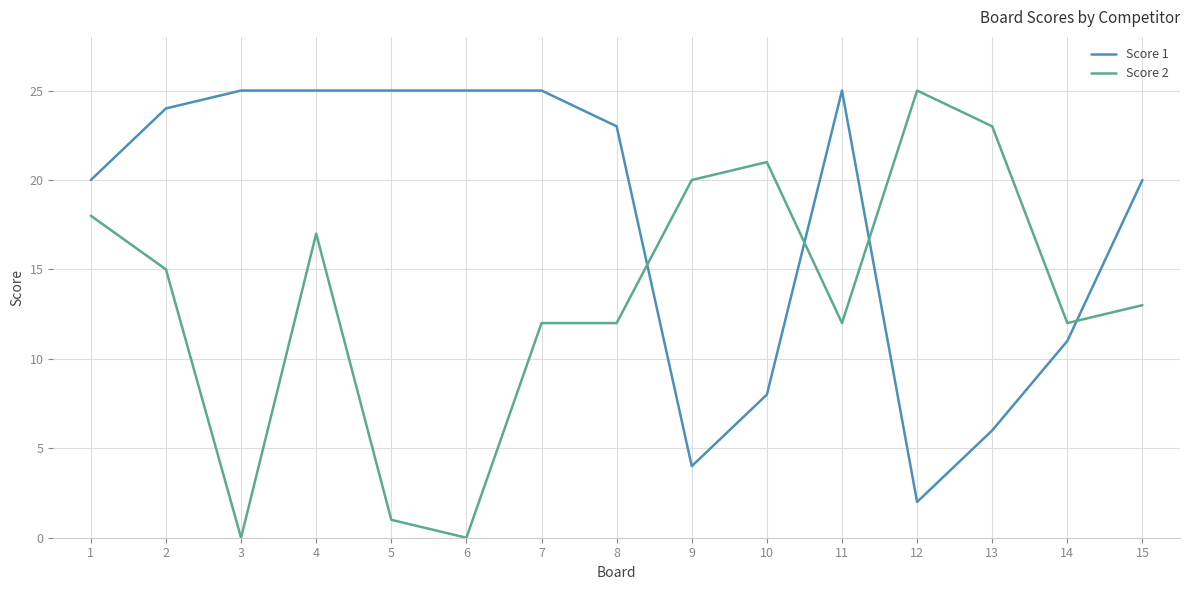

What is the difference between the highest and lowest values at 13?

17